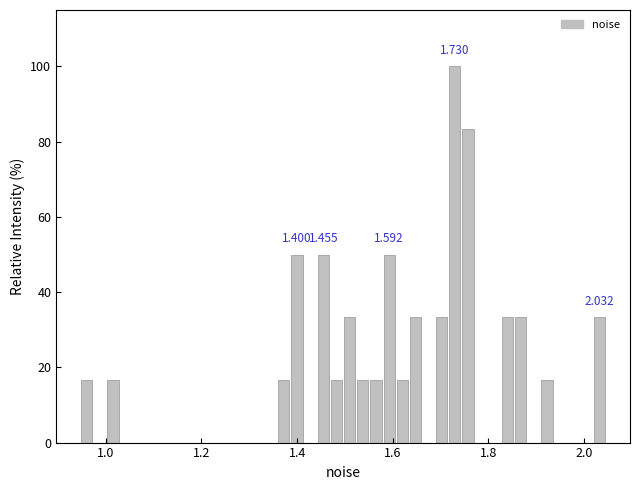

Read against the x-axis, roughly where is the centre of the tallest bar?

1.72